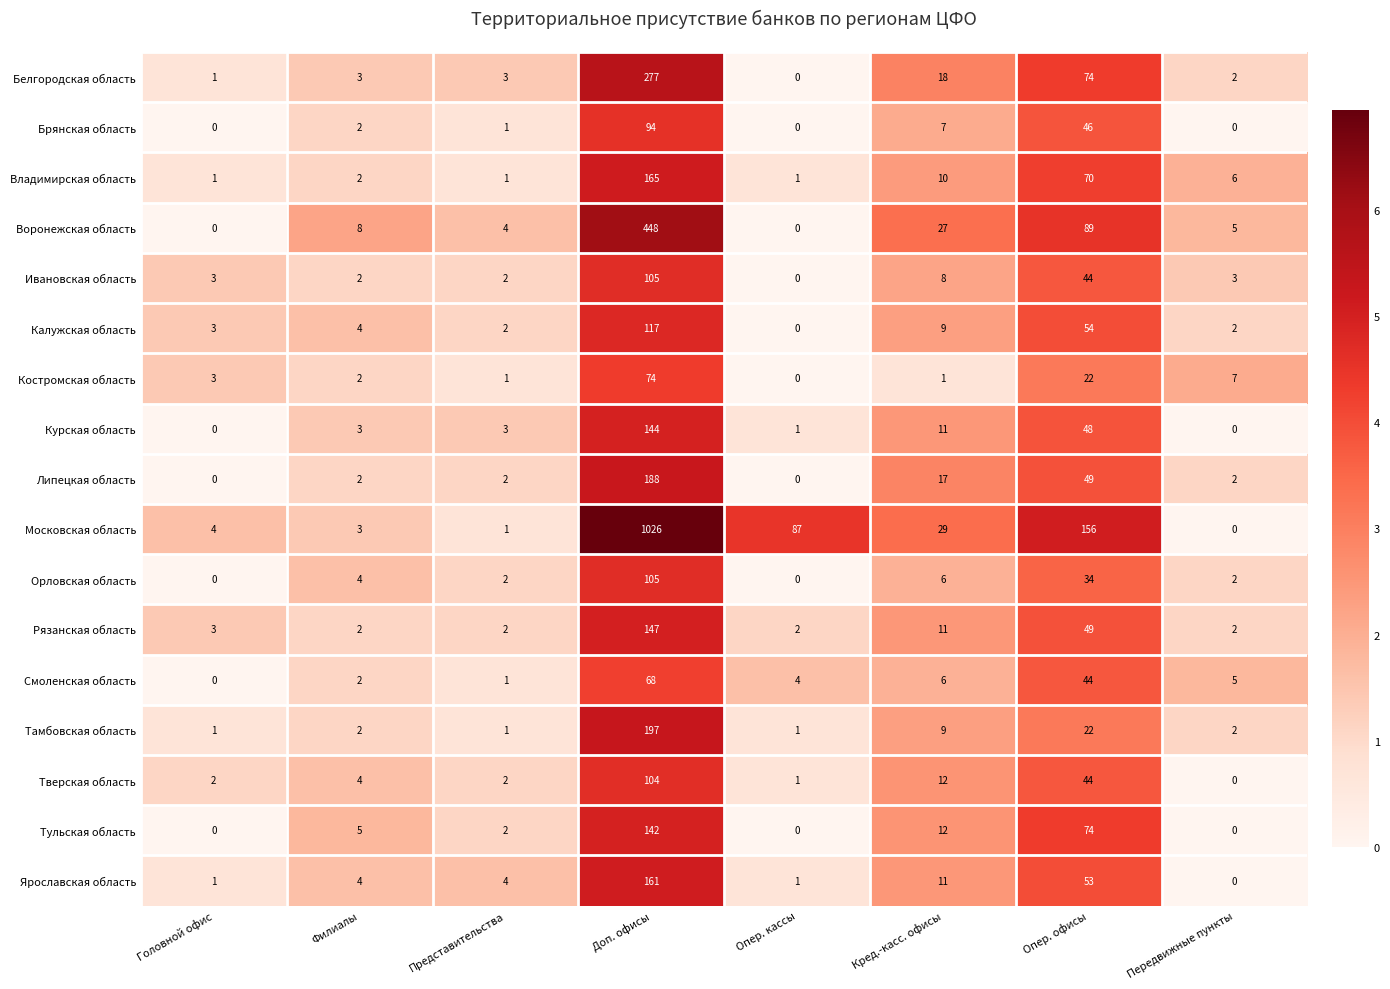

How many series are shown in this chart?

17